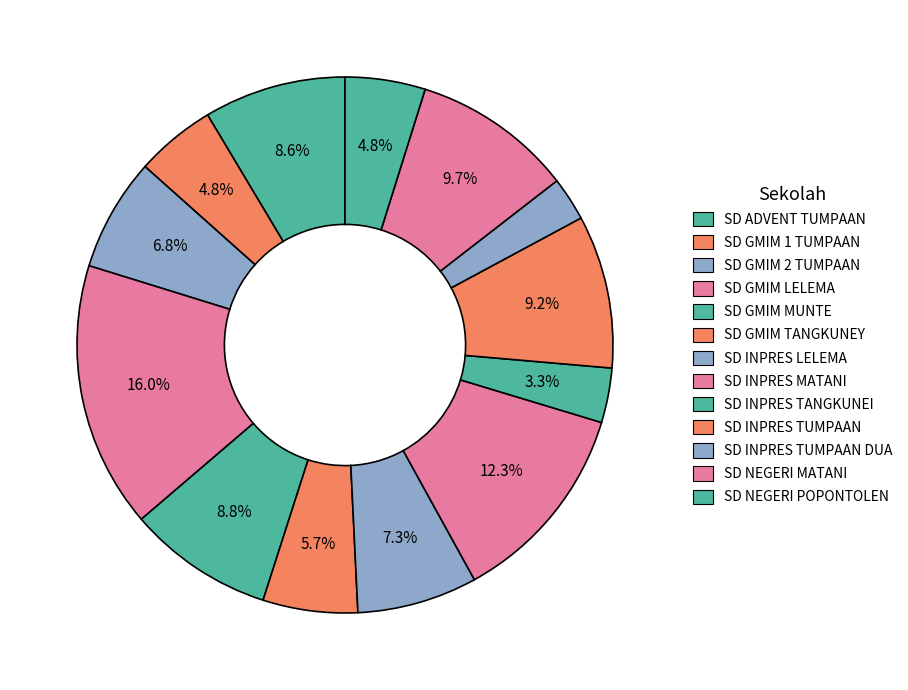

Count the number of slices in the pie.

13